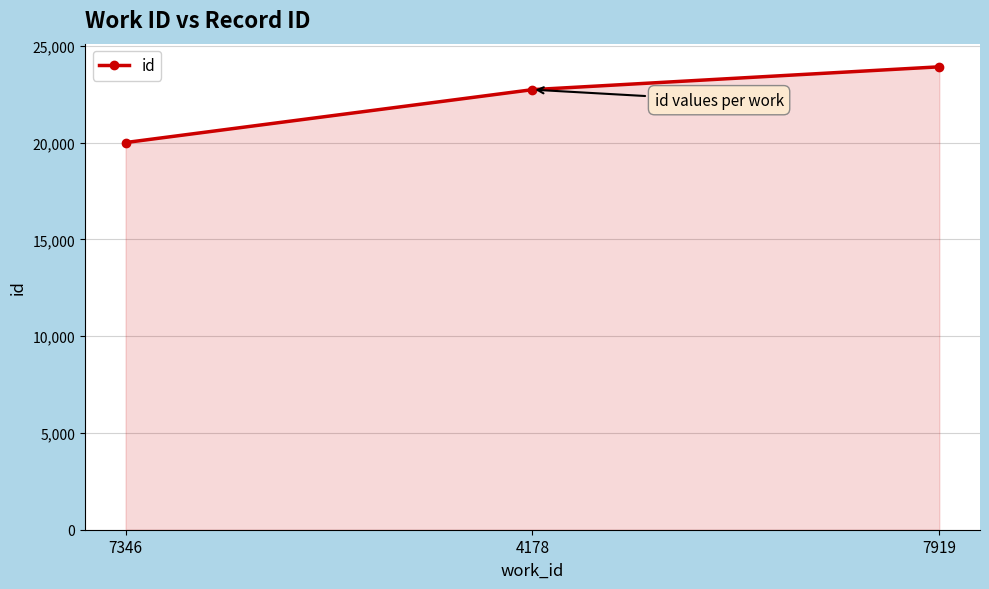

Reading right to left, extract all data points from this chart.

23910	22730	19998